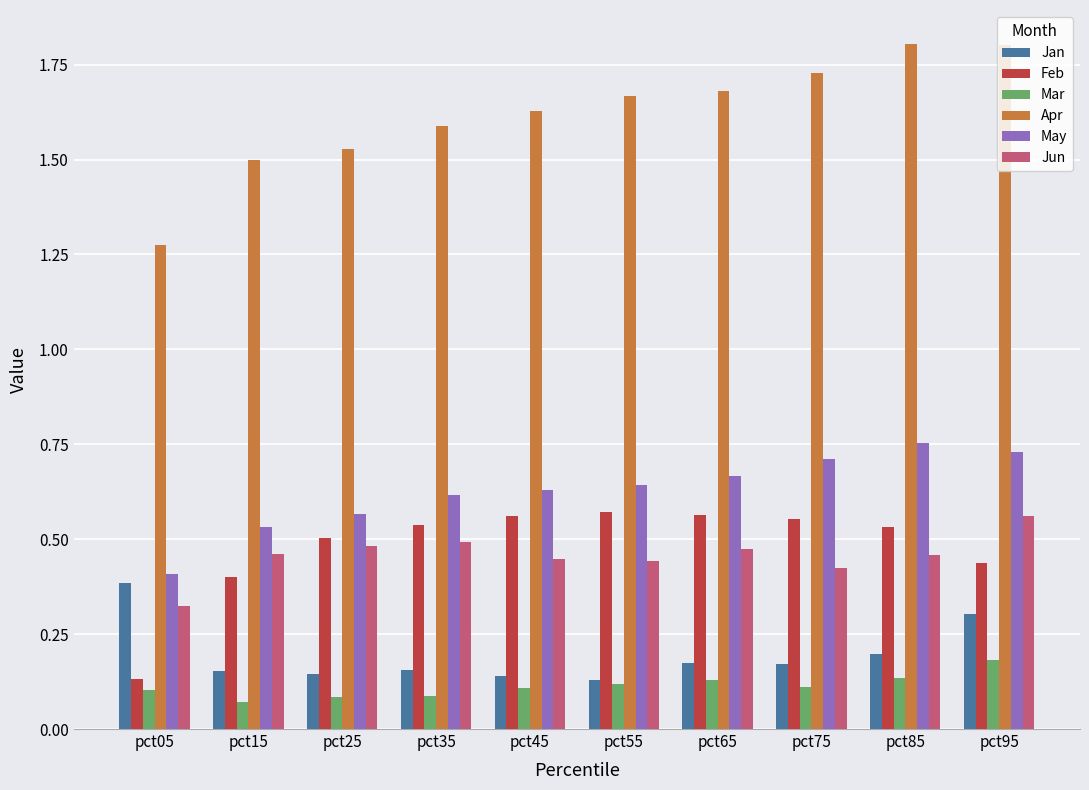

Is the value of May at pct15 greater than the value of Jun at pct25?

Yes